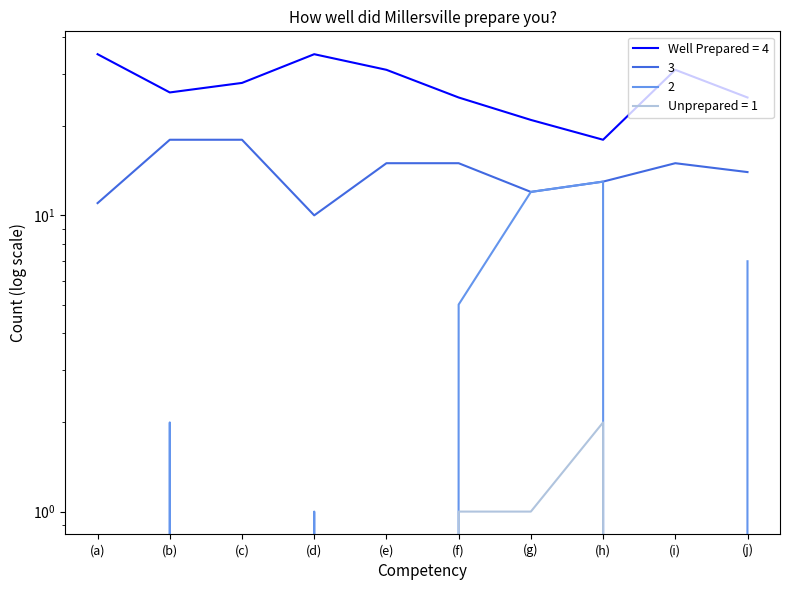

True or false: 3 and 2 cross at least once.

False